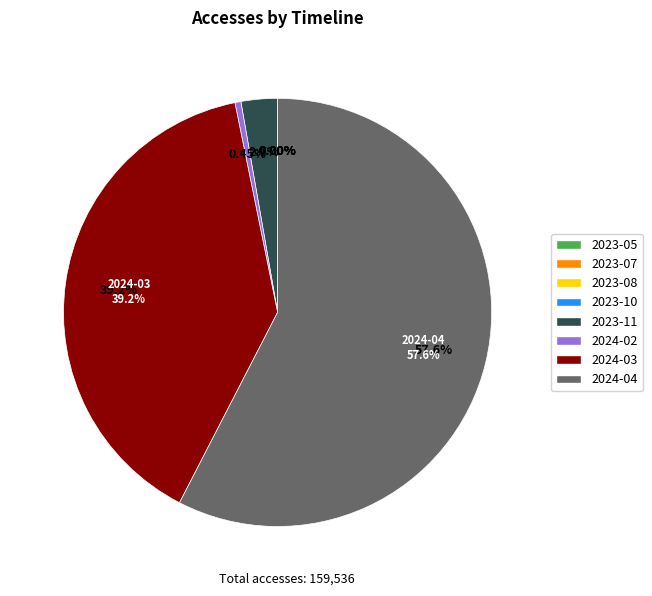

Which category has the biggest portion of the pie?

2024-04